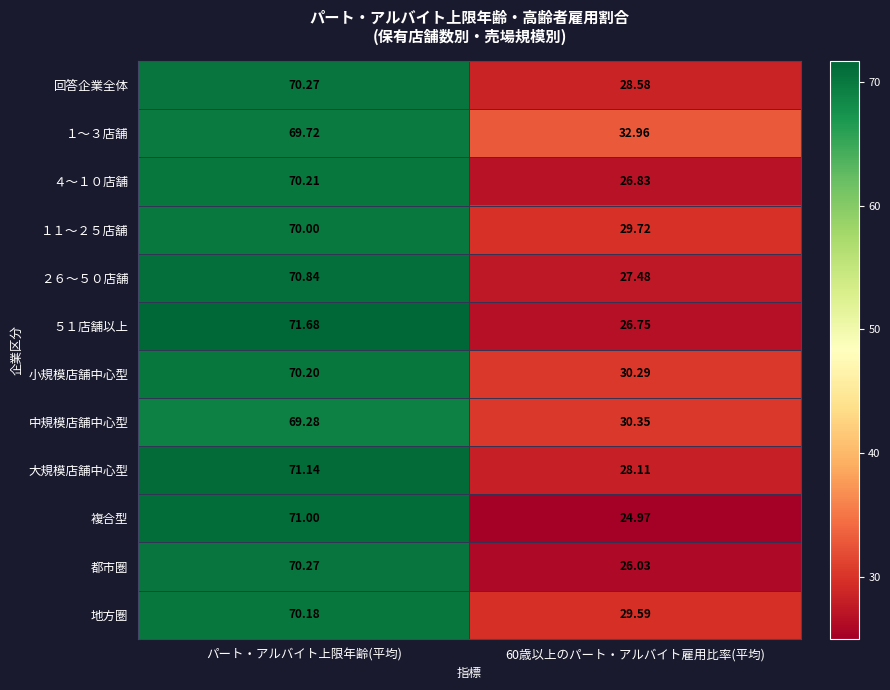

Where does the 回答企業全体 series first go above 70?

パート・アルバイト上限年齢(平均)